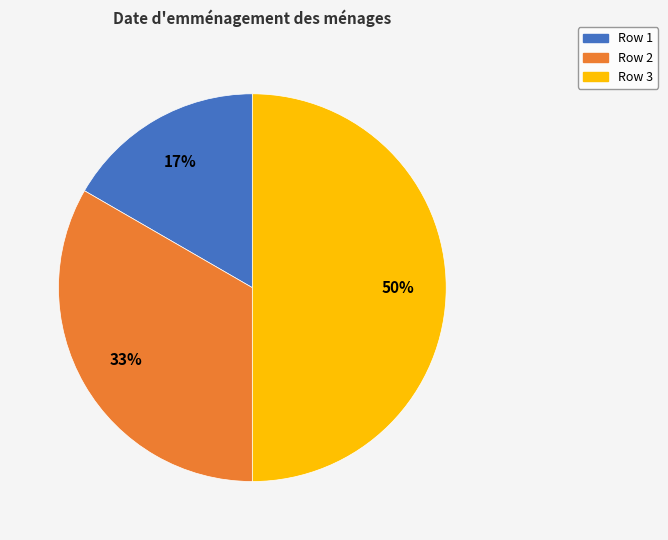

Do Row 3 and Row 2 together represent more than half of the pie?

Yes